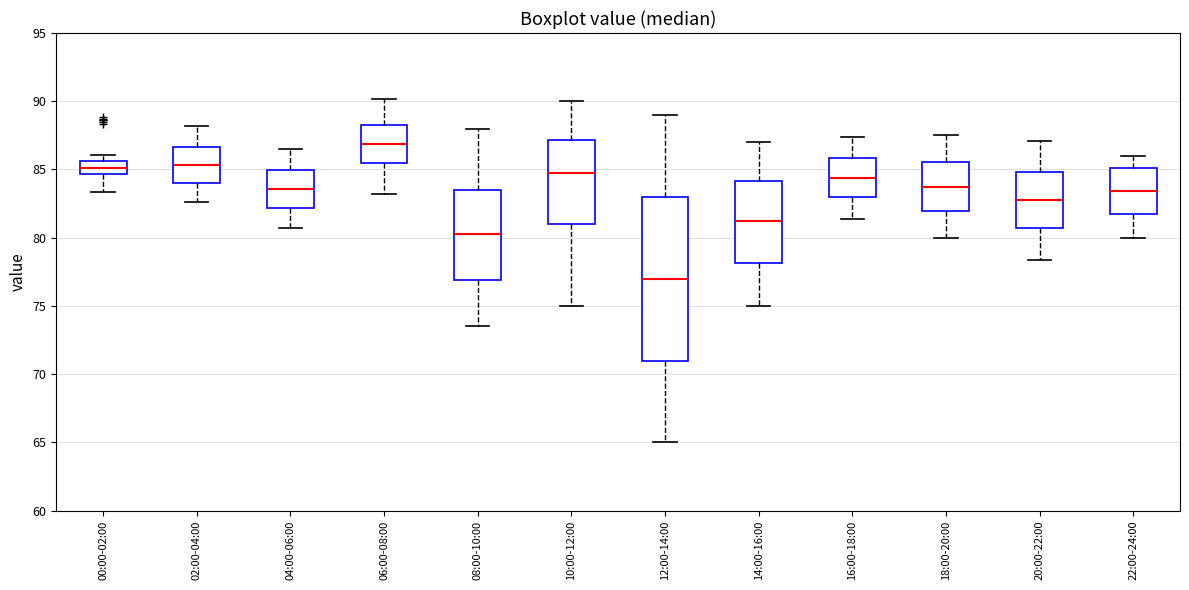

Reading left to right, read every box against the y-axis: the position of its median line, the range the box covers, and the ends of its whiskers. The values are not printed on the chart, so give them approximately, as read against the axis.

00:00-02:00: median 85.0, box 84.5 to 85.5, whiskers 83.5 to 86.0
02:00-04:00: median 85.5, box 84.0 to 86.5, whiskers 82.5 to 88.0
04:00-06:00: median 83.5, box 82.0 to 85.0, whiskers 80.5 to 86.5
06:00-08:00: median 87.0, box 85.5 to 88.5, whiskers 83.0 to 90.0
08:00-10:00: median 80.5, box 77.0 to 83.5, whiskers 73.5 to 88.0
10:00-12:00: median 85.0, box 81.0 to 87.0, whiskers 75.0 to 90.0
12:00-14:00: median 77.0, box 71.0 to 83.0, whiskers 65.0 to 89.0
14:00-16:00: median 81.0, box 78.0 to 84.0, whiskers 75.0 to 87.0
16:00-18:00: median 84.5, box 83.0 to 86.0, whiskers 81.5 to 87.5
18:00-20:00: median 84.0, box 82.0 to 85.5, whiskers 80.0 to 87.5
20:00-22:00: median 83.0, box 80.5 to 85.0, whiskers 78.5 to 87.0
22:00-24:00: median 83.5, box 82.0 to 85.0, whiskers 80.0 to 86.0